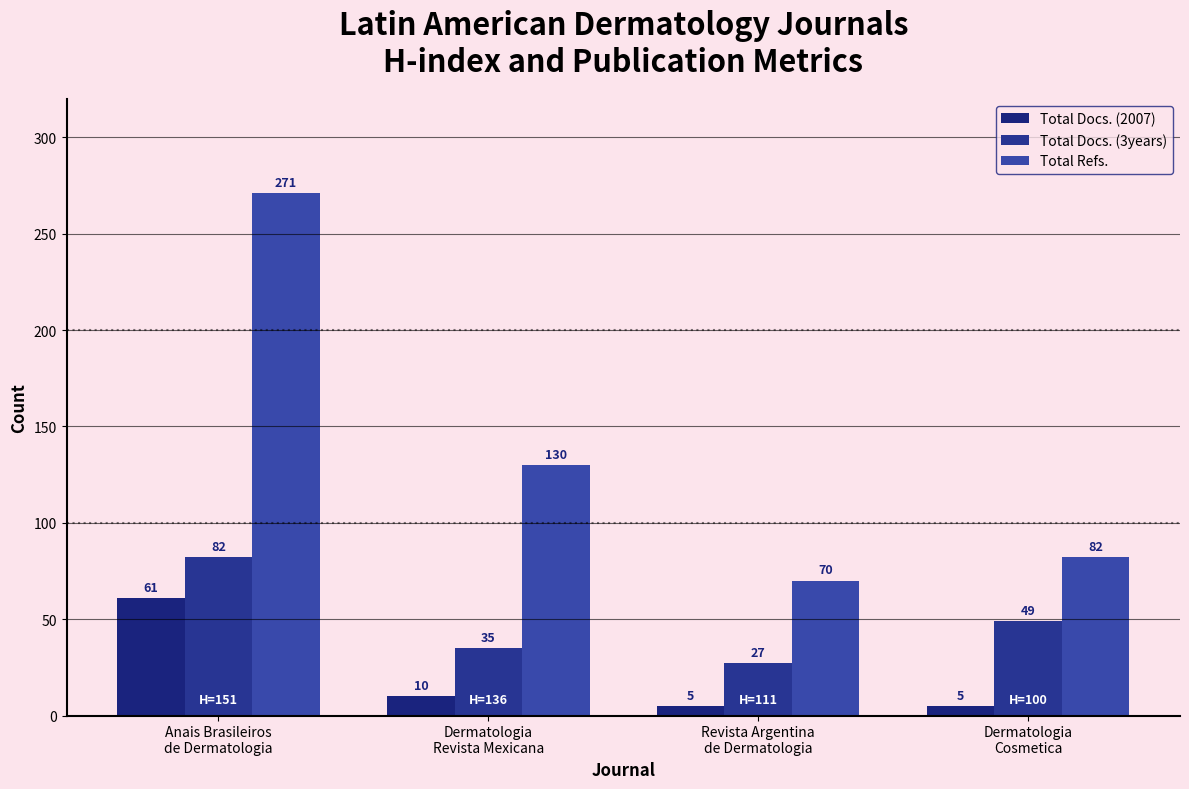

How many groups of bars are there?

4